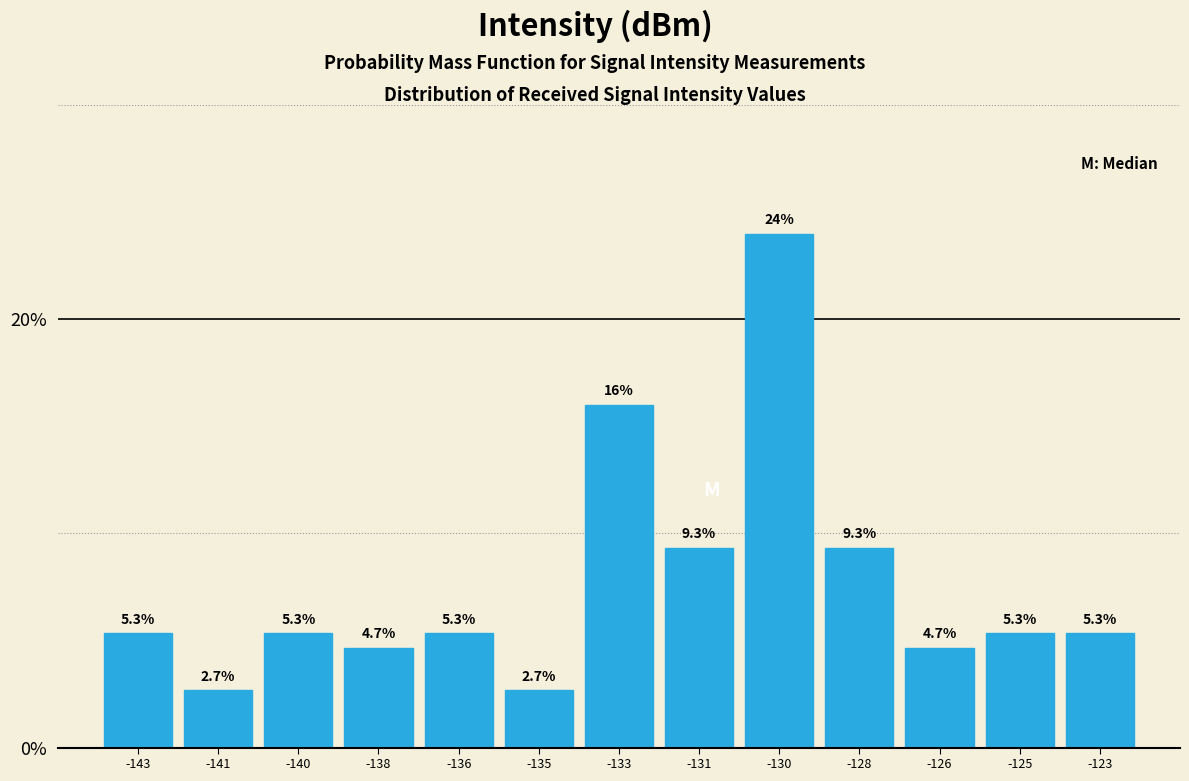

Are the bars horizontal?

No